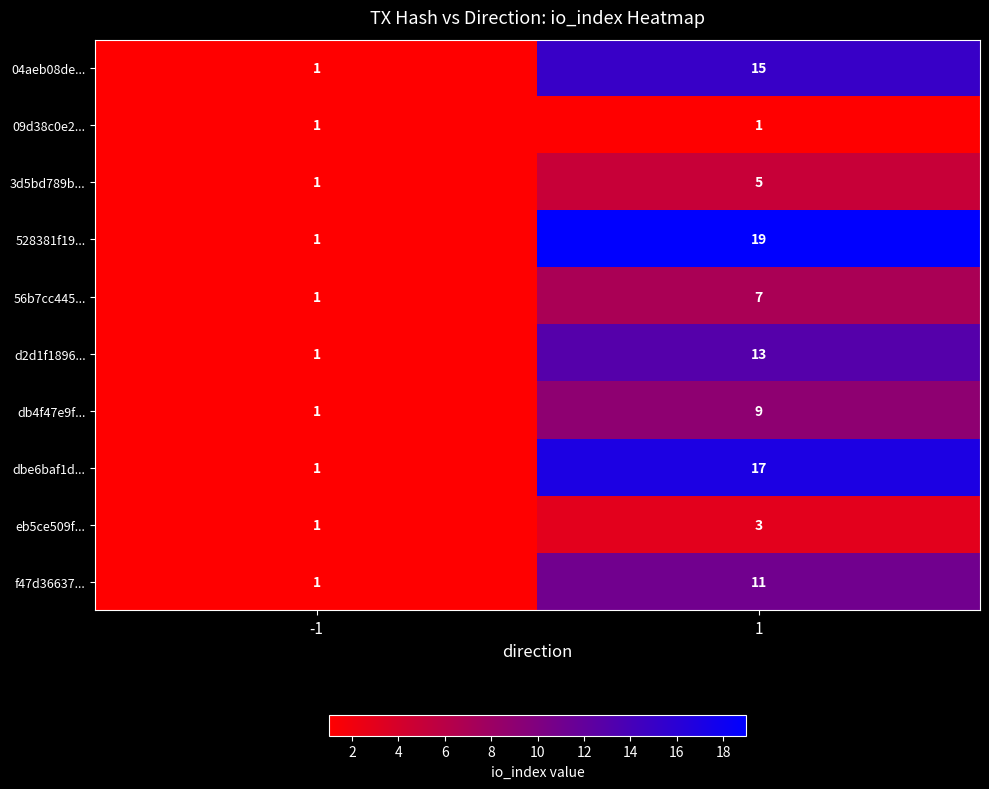

What is the difference between the highest and lowest values at 1?

18